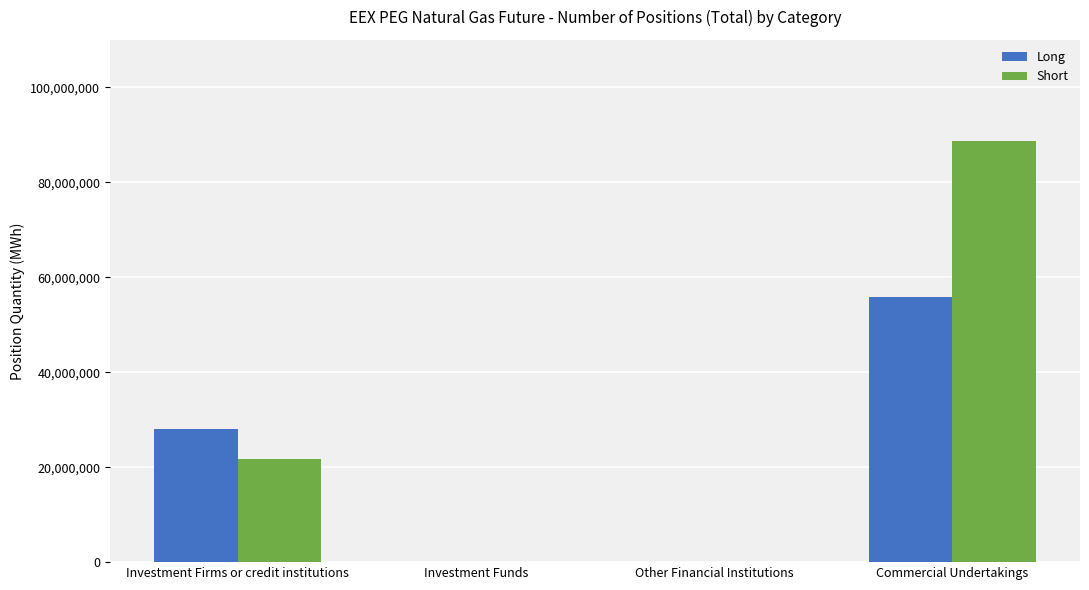

Which series has the largest total across all categories?

Short